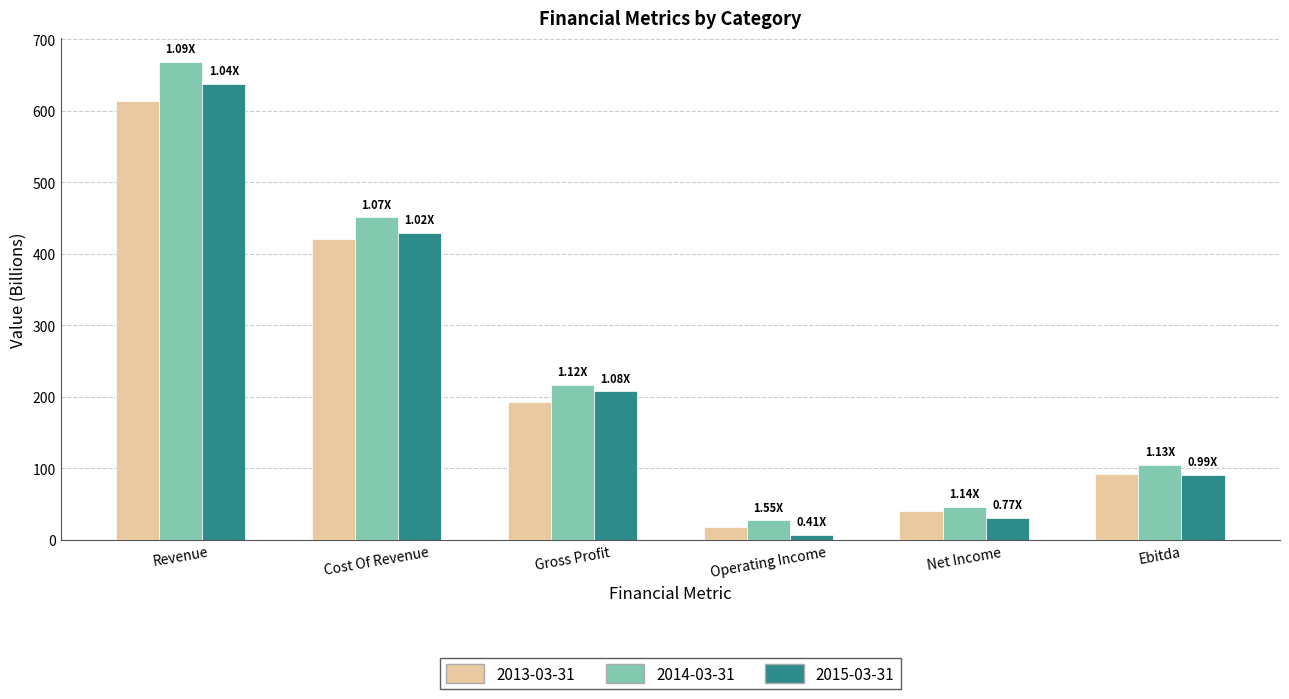

Where is 2014-03-31 nearest to the value 348?

Cost Of Revenue